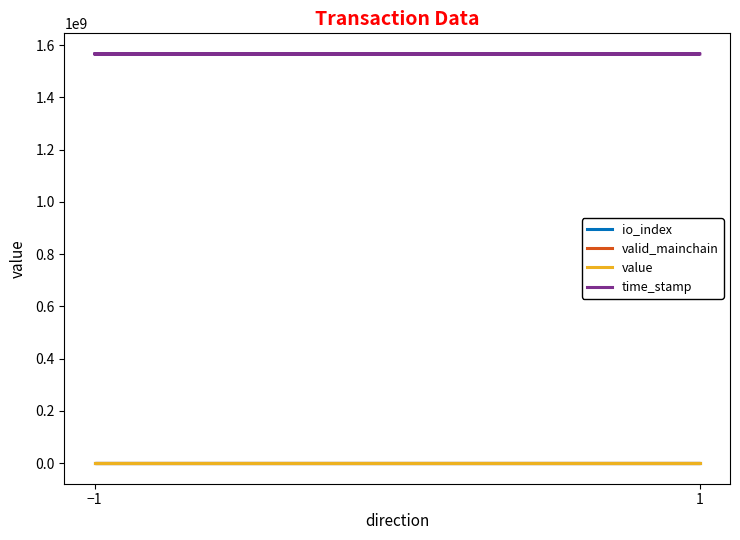

Is this an area chart (filled region under the line)?

No